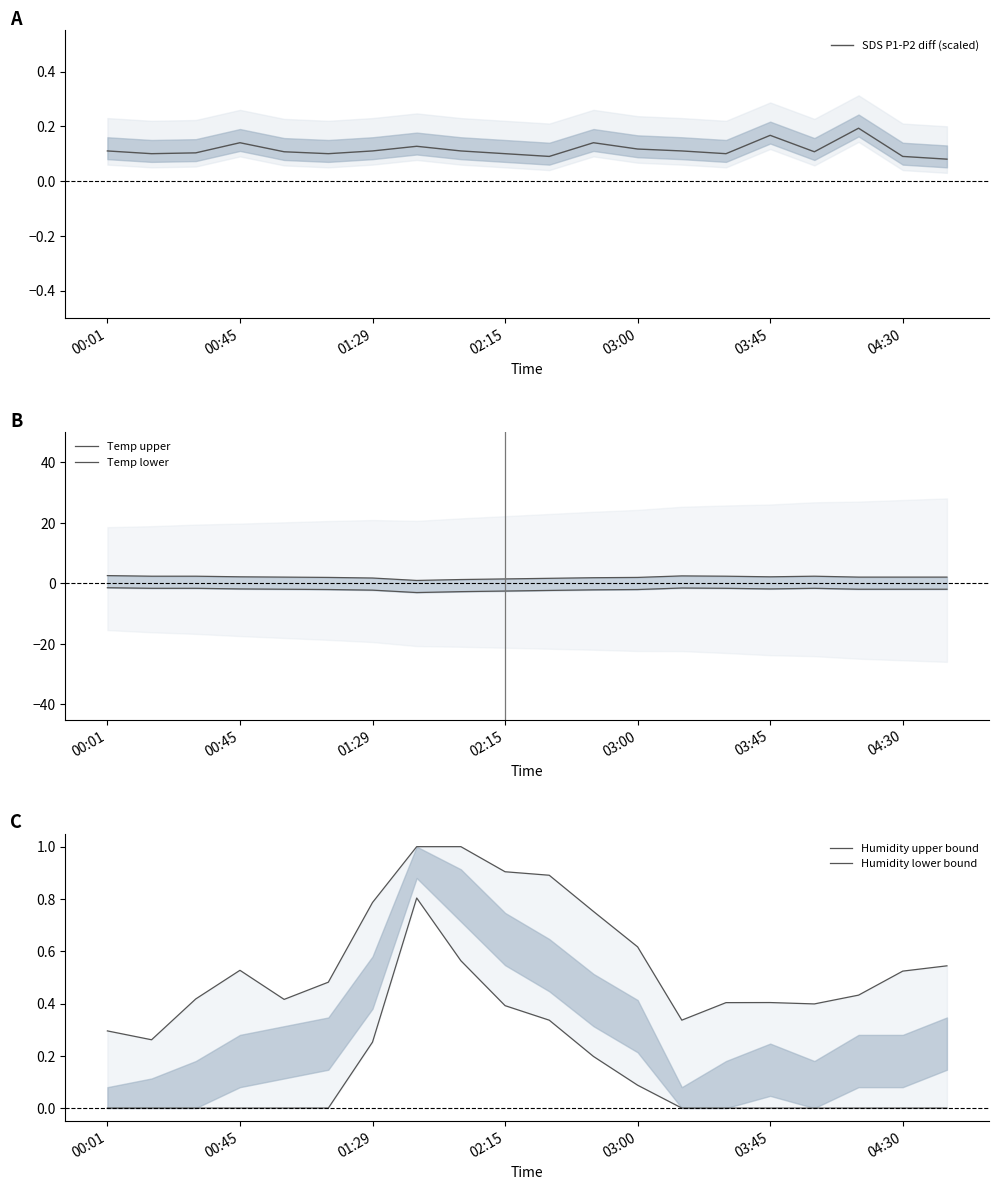

What position from the left is 00:45?

4